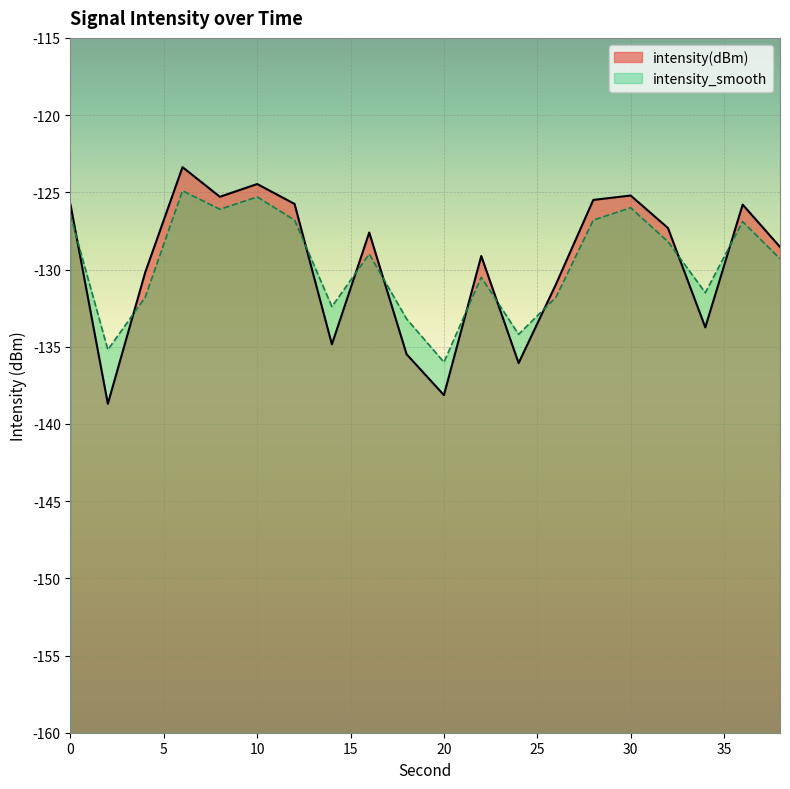

The value of intensity_smooth at 22 is -130.5. True or false?

True